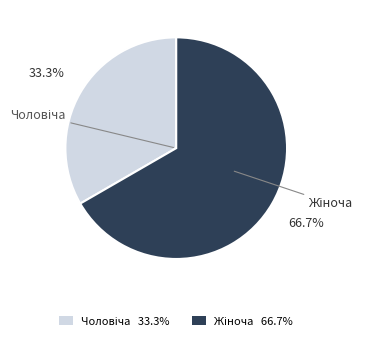

Does any single category account for the majority?

Yes